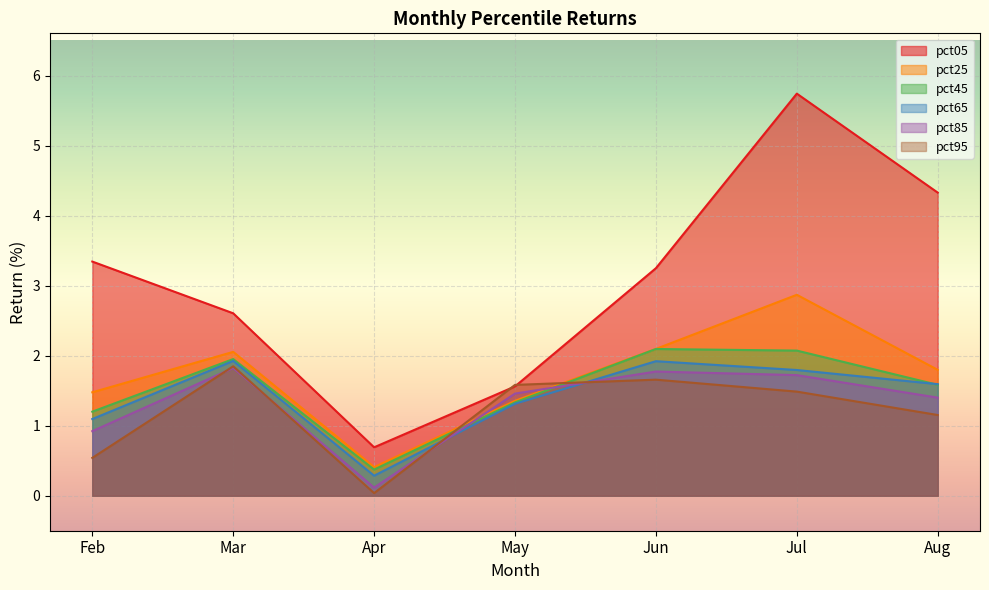

What is the maximum value for pct25?

2.9